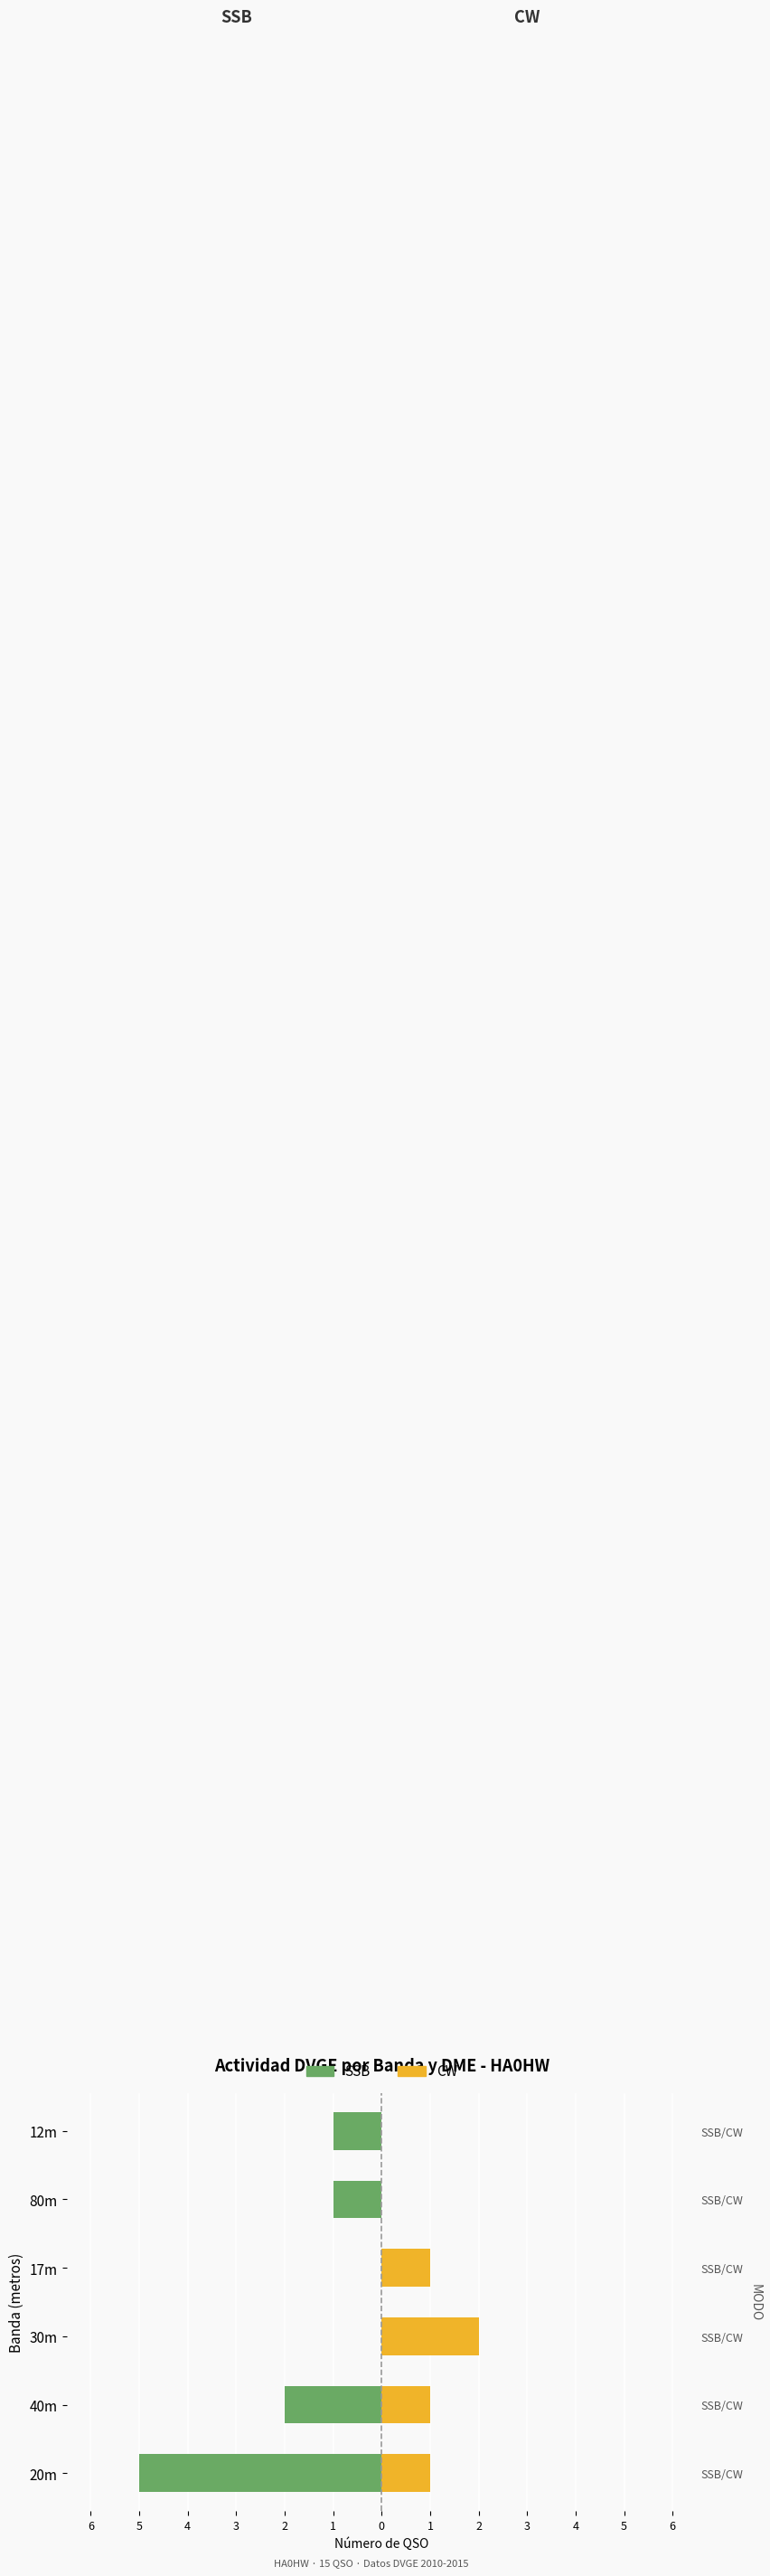

Is the value of CW at 30m greater than the value of SSB at 17m?

Yes